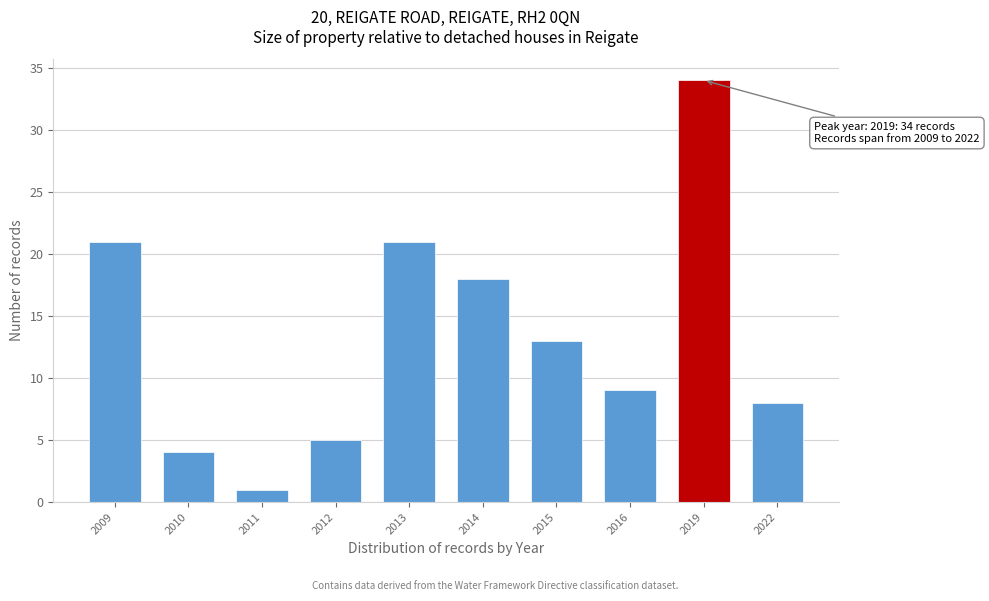

Reading left to right, list all the values displayed in this chart.

21	4	1	5	21	18	13	9	34	8